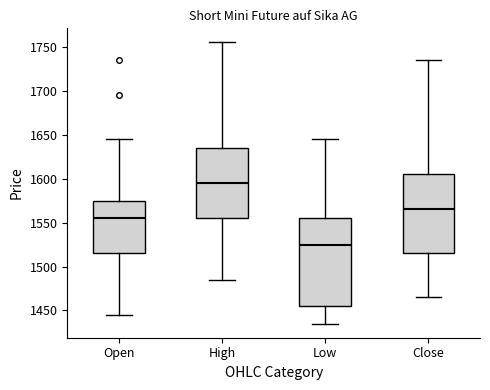

Where does the upper whisker of the box for Close end on the y-axis? The values are not printed on the chart, so give them approximately, as read against the axis.

1735